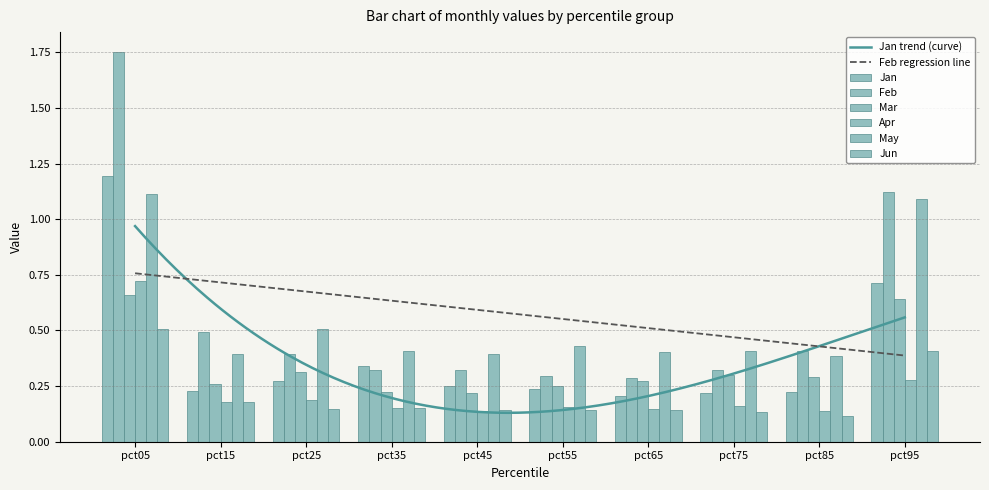

What are all the series names shown in the legend?

Jan, Feb, Mar, Apr, May, Jun